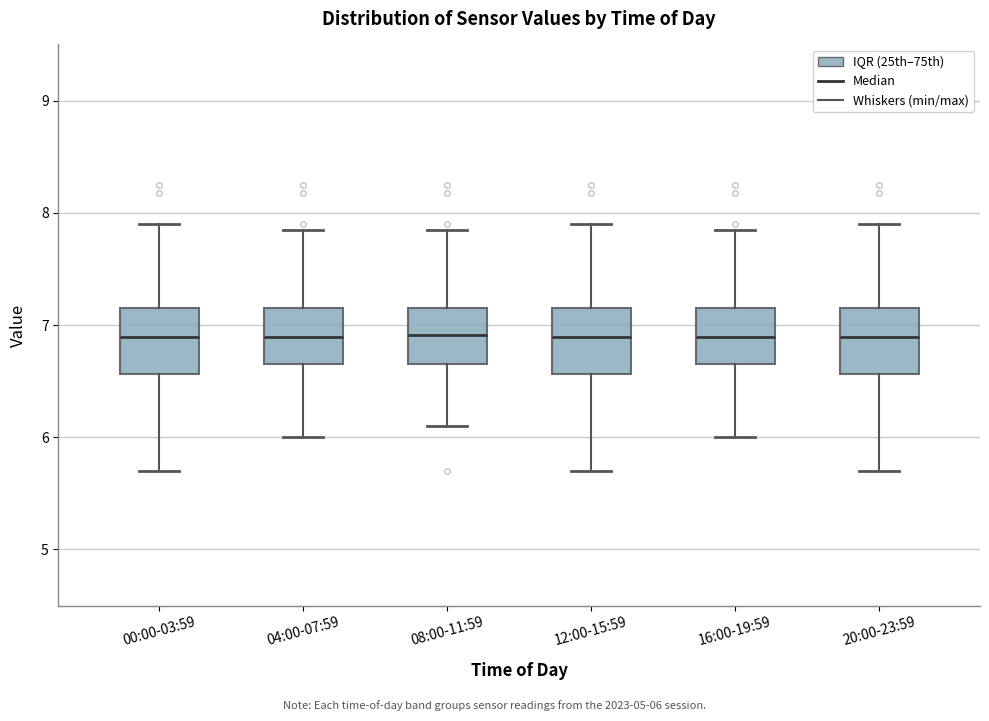

Reading left to right, read every box against the y-axis: the position of its median line, the range the box covers, and the ends of its whiskers. The values are not printed on the chart, so give them approximately, as read against the axis.

00:00-03:59: median 6.9, box 6.6 to 7.2, whiskers 5.7 to 7.9
04:00-07:59: median 6.9, box 6.7 to 7.2, whiskers 6.0 to 7.9
08:00-11:59: median 6.9, box 6.7 to 7.2, whiskers 6.1 to 7.9
12:00-15:59: median 6.9, box 6.6 to 7.2, whiskers 5.7 to 7.9
16:00-19:59: median 6.9, box 6.7 to 7.2, whiskers 6.0 to 7.9
20:00-23:59: median 6.9, box 6.6 to 7.2, whiskers 5.7 to 7.9